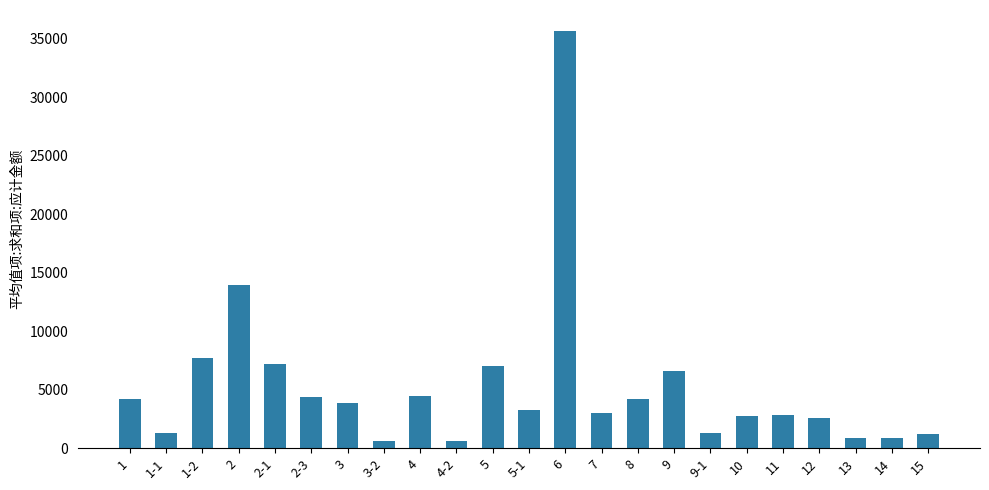

Are the bars horizontal?

No